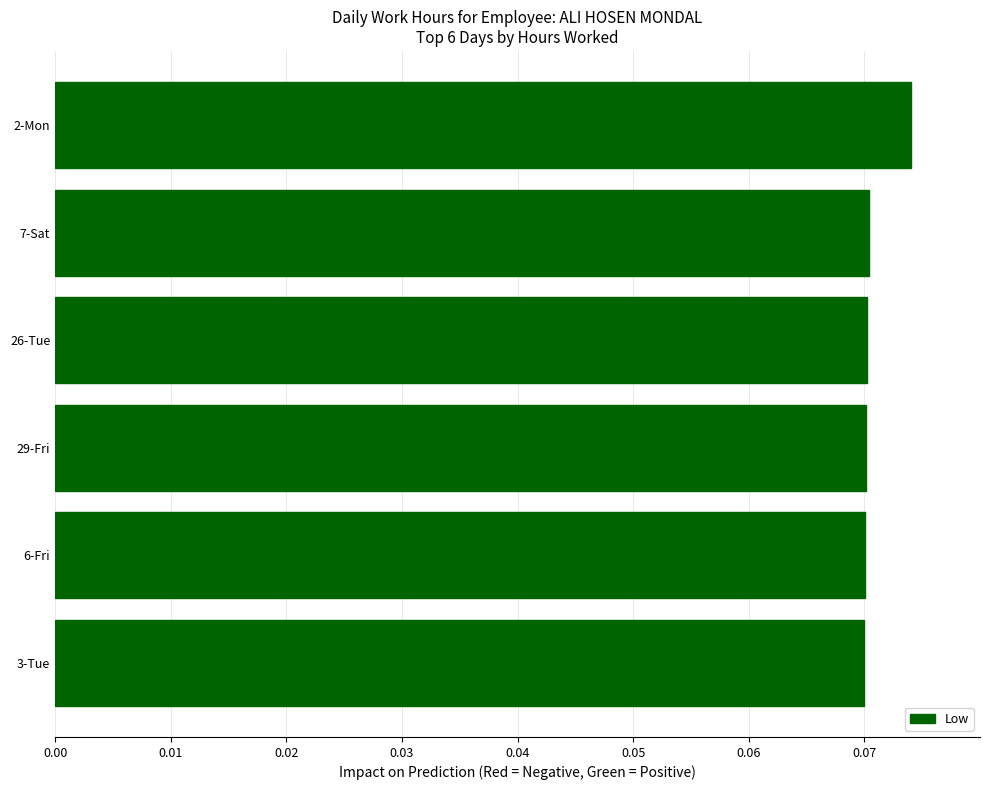

What is the sum of all values?

0.4